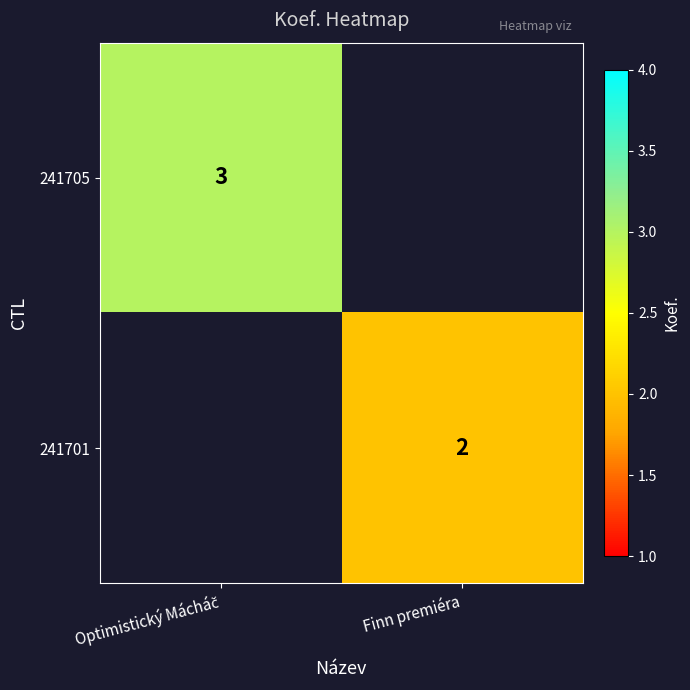

Count the number of categories in the chart.

2